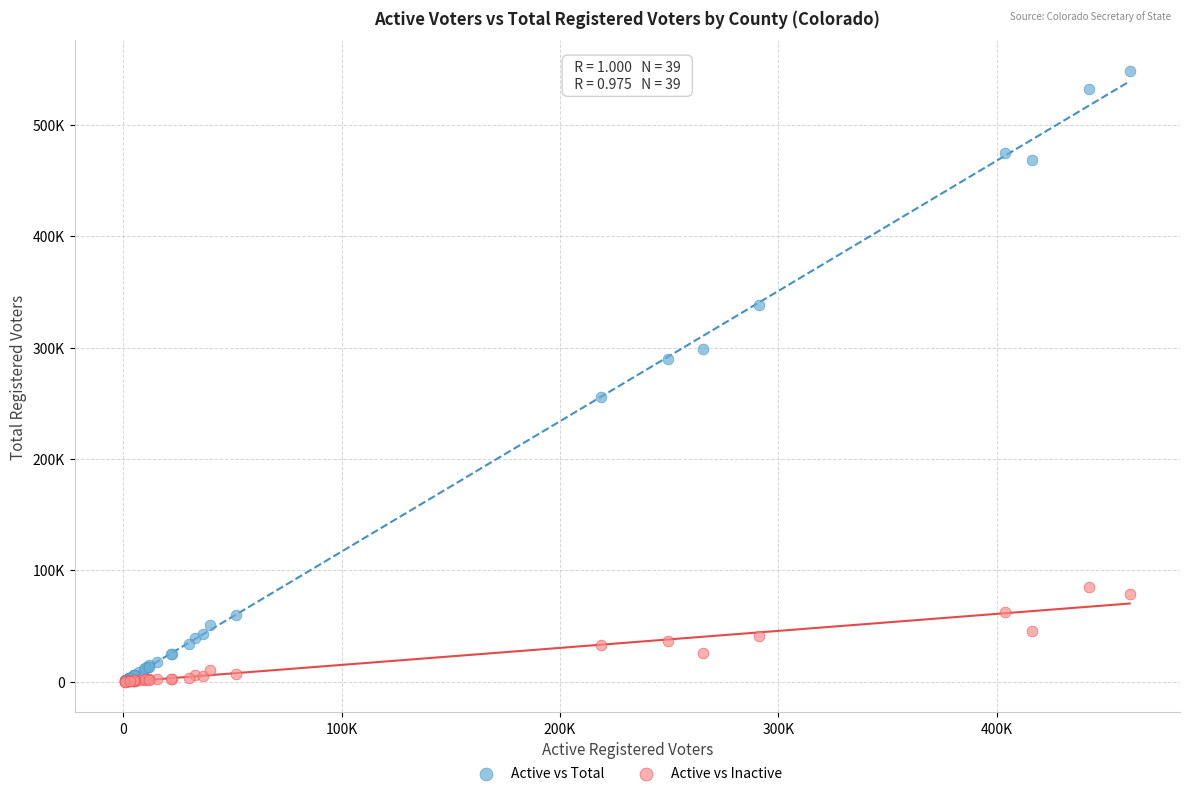

What are all the series names shown in the legend?

Active vs Total, Active vs Inactive